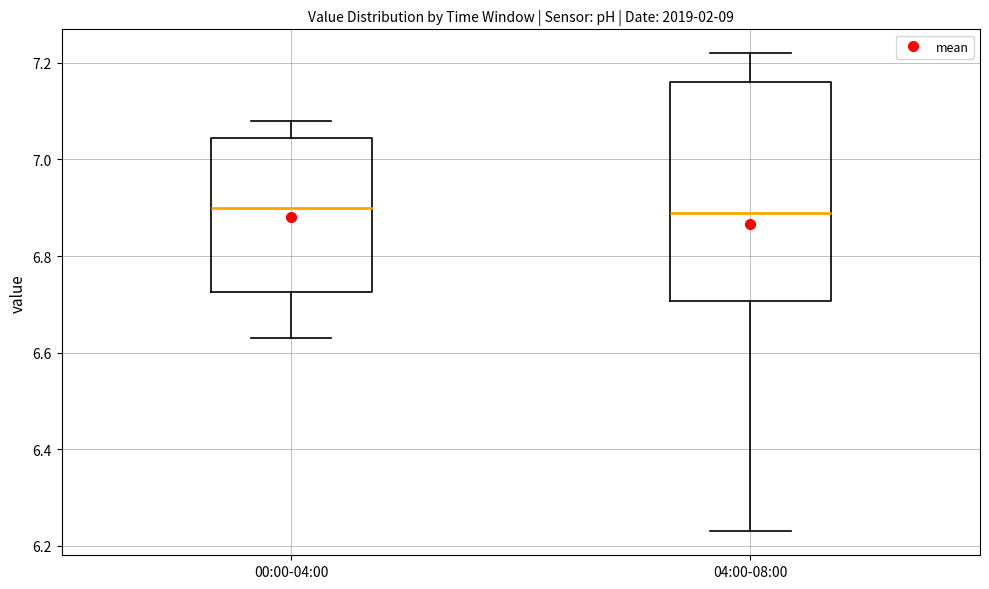

Comparing the boxes themselves (not the whiskers), which one is the tallest?

04:00-08:00